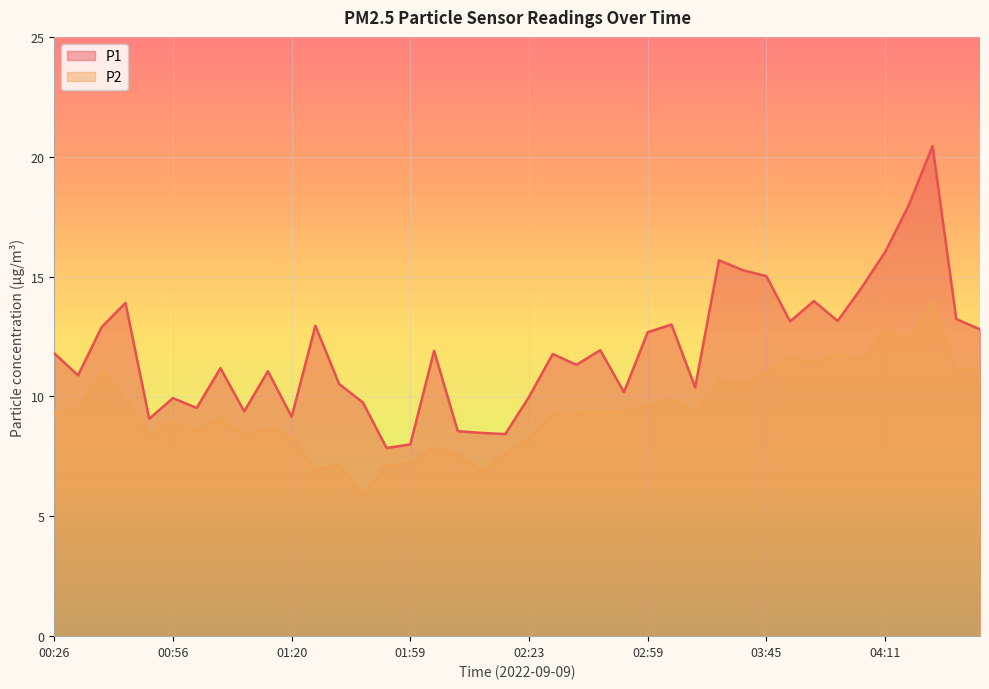

True or false: P2 has a value of 3.1 at 01:07.

False